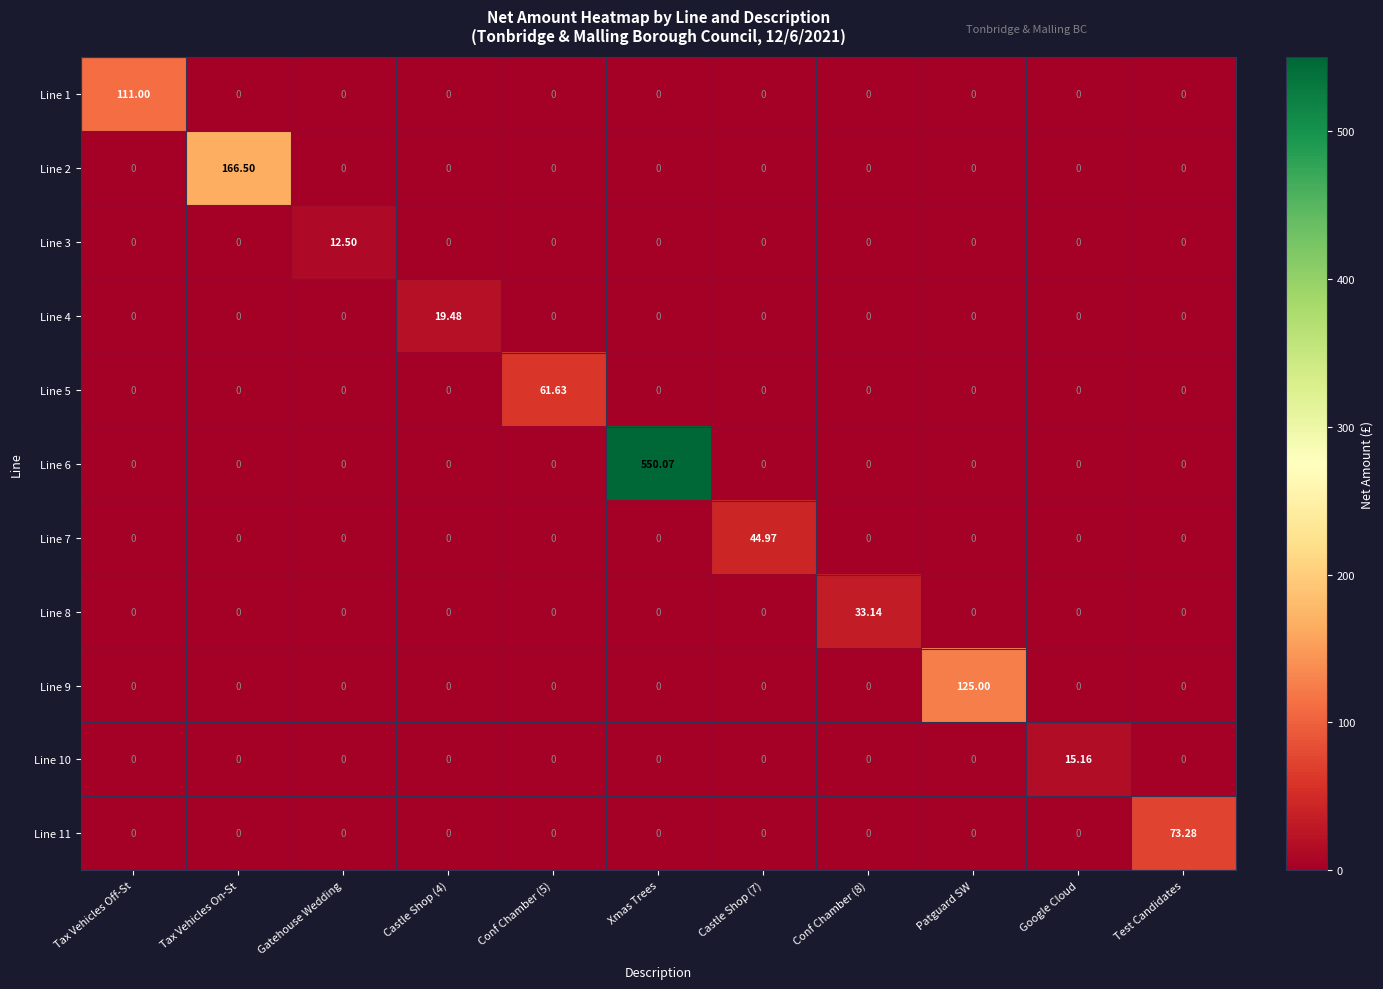

What is the total value across all series at Castle Shop (4)?

19.5